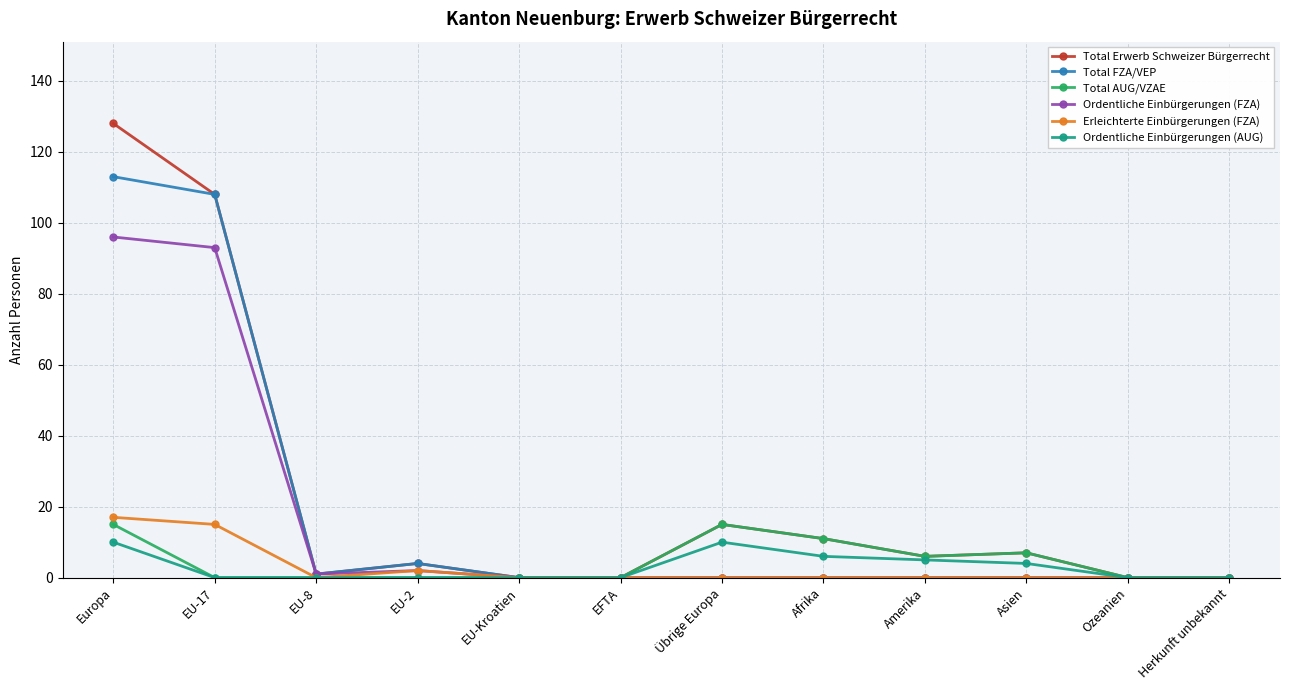

Is this an area chart (filled region under the line)?

No